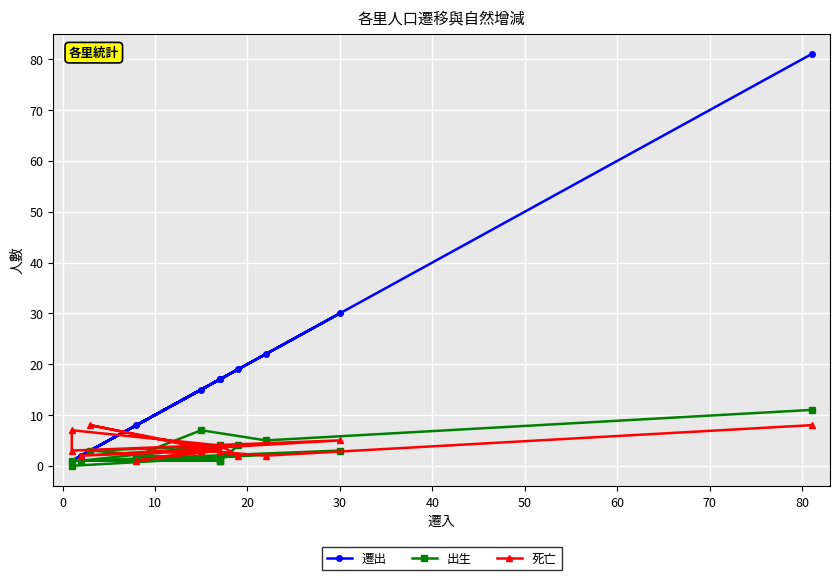

At how many categories does at least one series exceed 74?

1